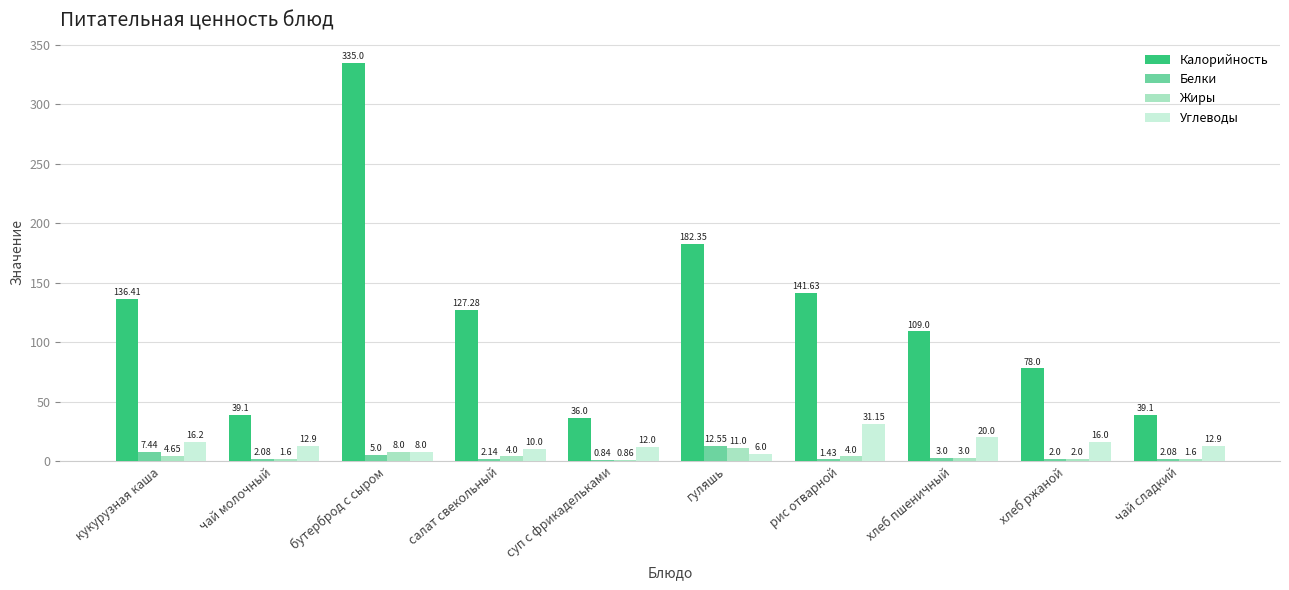

Which series changed the most between суп с фрикадельками and рис отварной?

Калорийность